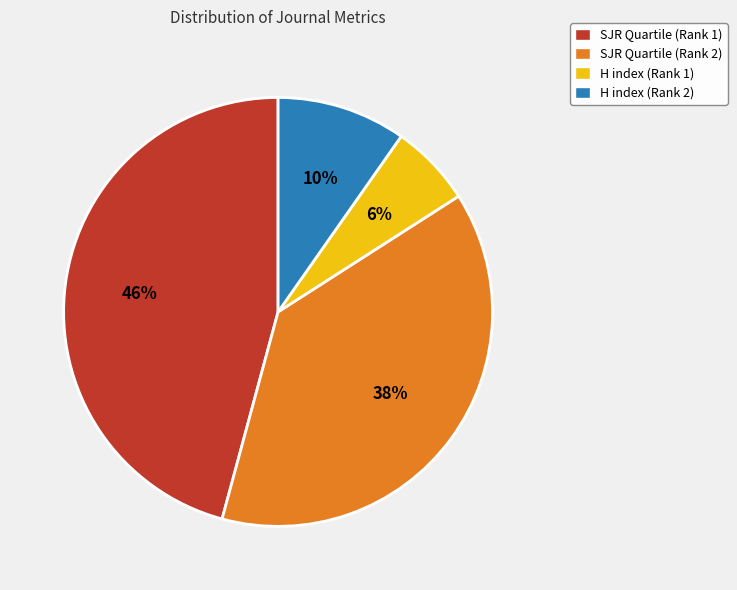

True or false: H index (Rank 1) accounts for 1% of the total.

False